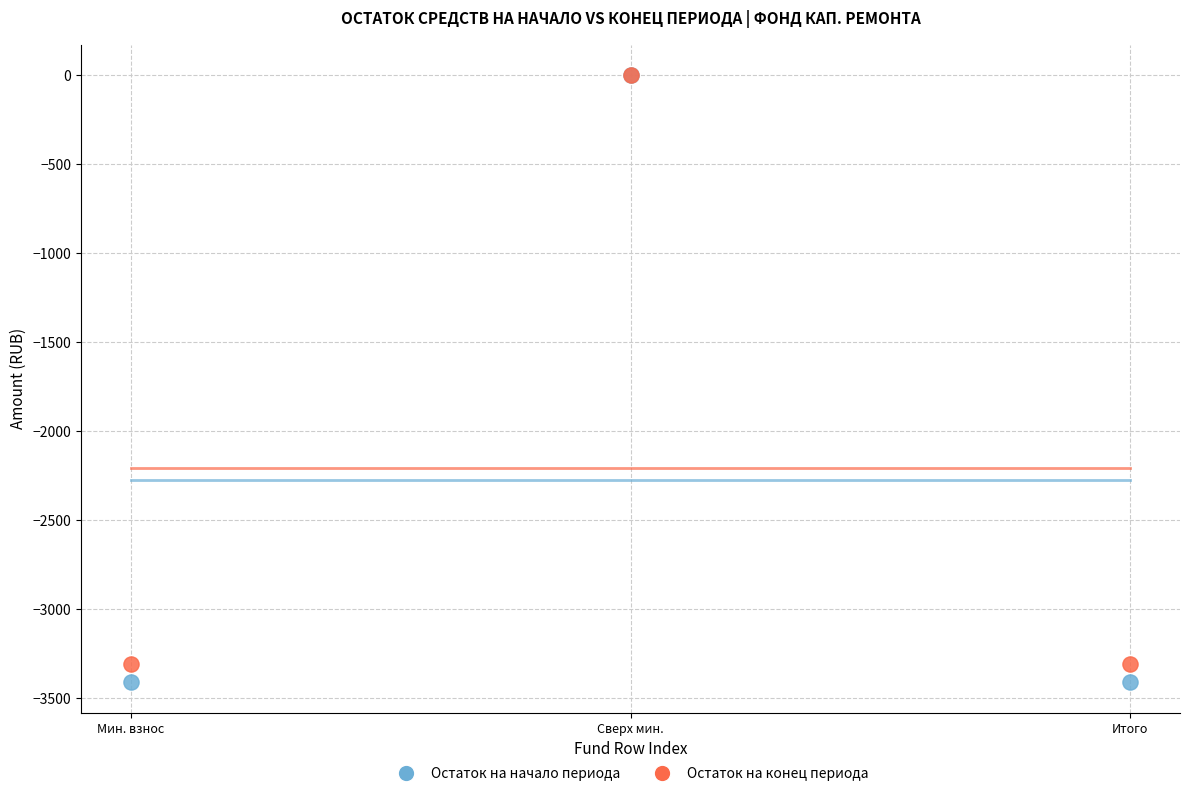

What are all the series names shown in the legend?

Остаток на начало периода, Остаток на конец периода